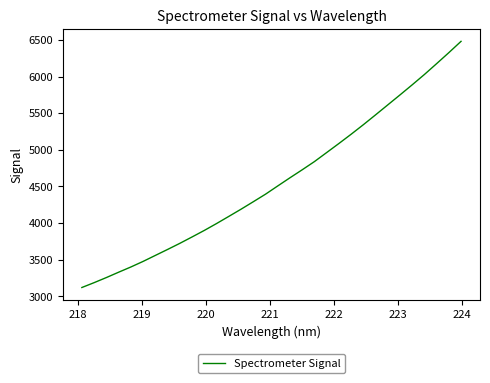

What is the greatest value displayed?

6480.6